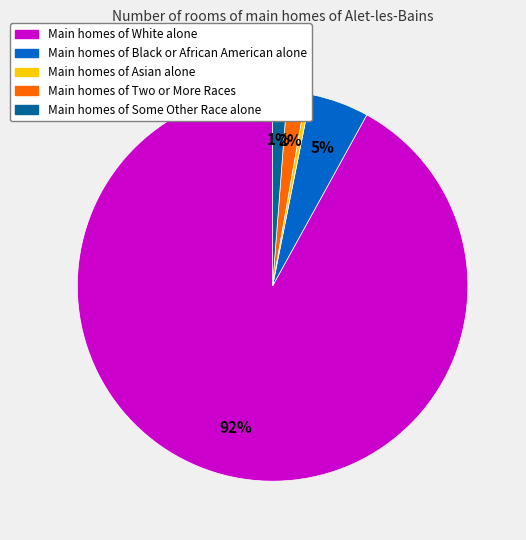

Is there any slice that represents more than half of the pie?

Yes